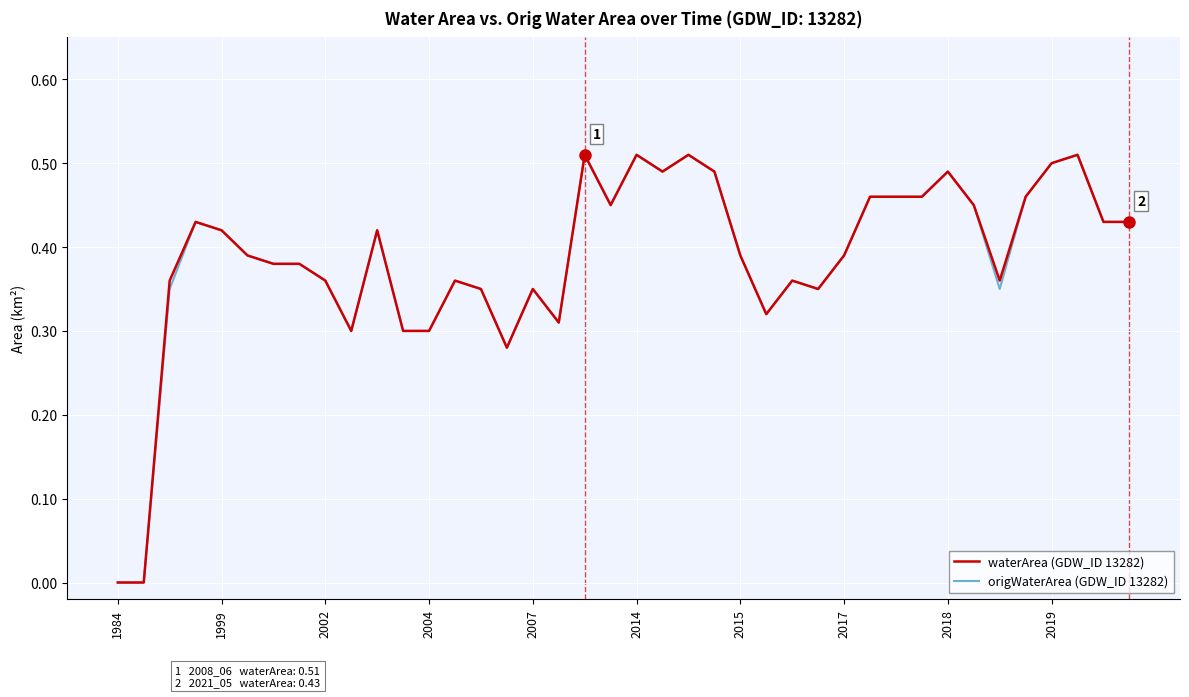

What are all the series names shown in the legend?

waterArea (GDW_ID 13282), origWaterArea (GDW_ID 13282)